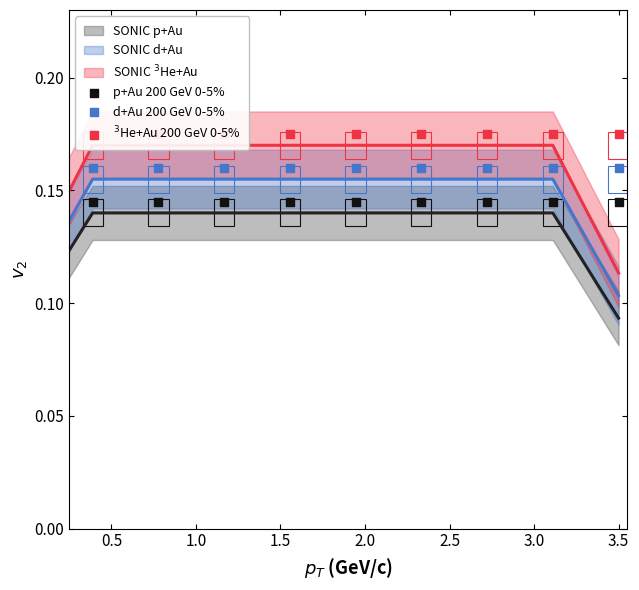

Which series contains the highest Y value?

$^{3}$He+Au 200 GeV 0-5%